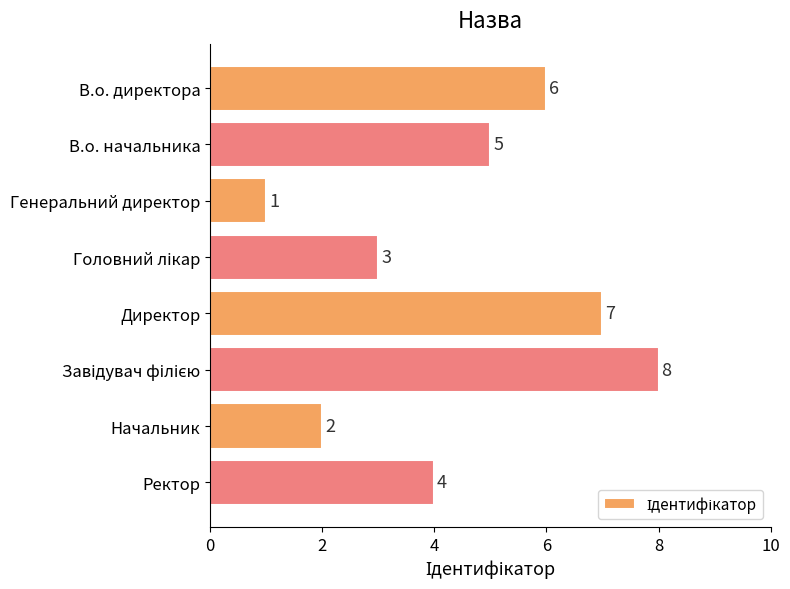

Count the number of categories in the chart.

8